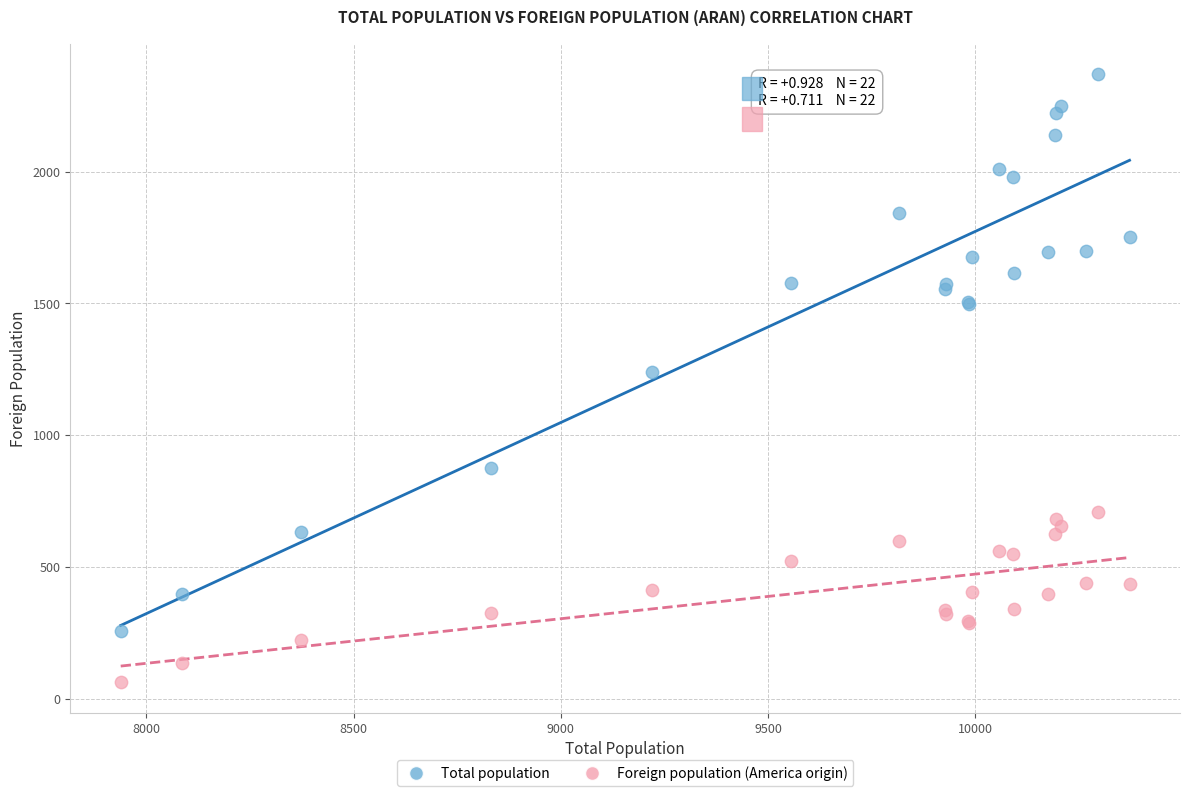

What are all the series names shown in the legend?

Total population, Foreign population (America origin)